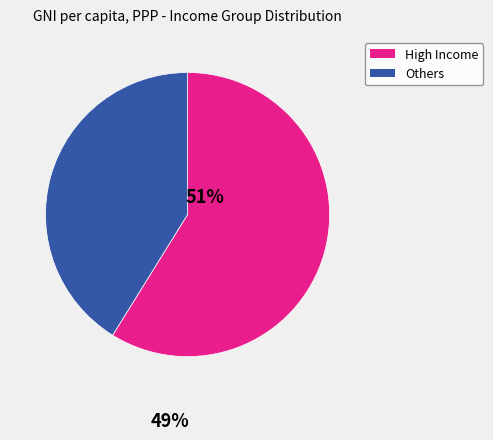

Is there any slice that represents more than half of the pie?

Yes